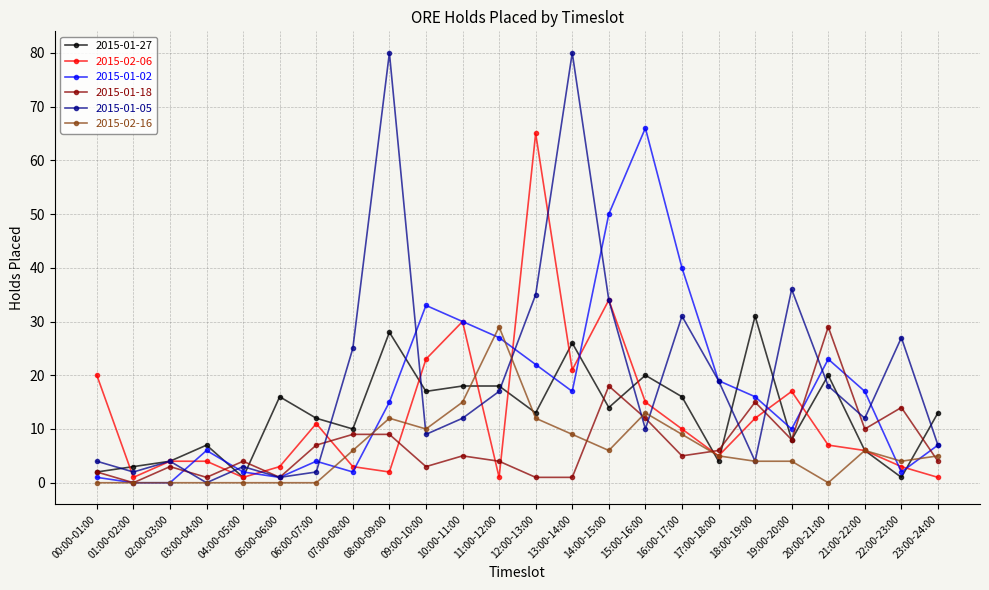

Is the value of 2015-02-16 at 23:00-24:00 greater than the value of 2015-01-27 at 03:00-04:00?

No